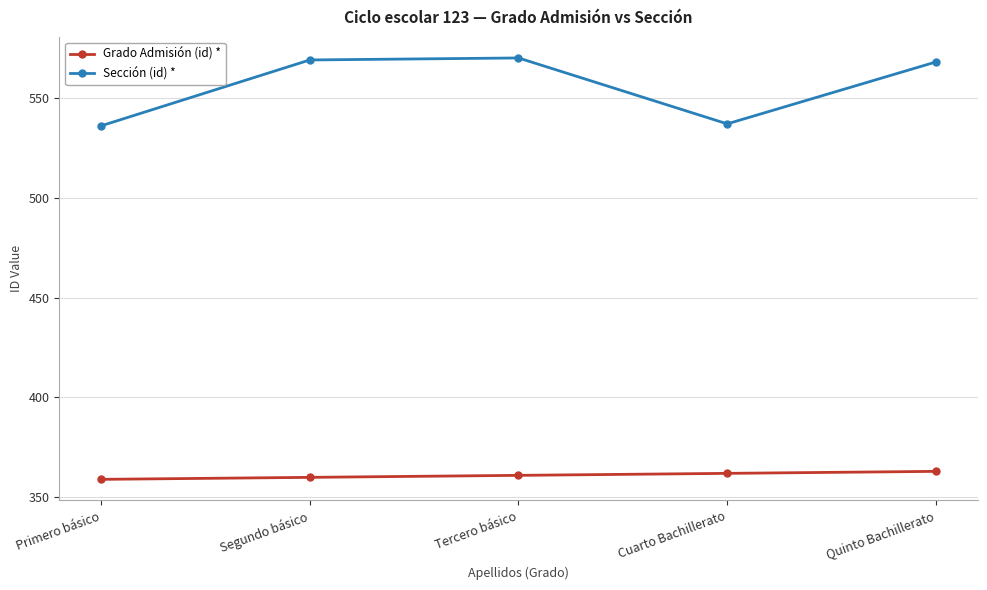

What value does the Grado Admisión (id) * series have at Tercero básico?

361